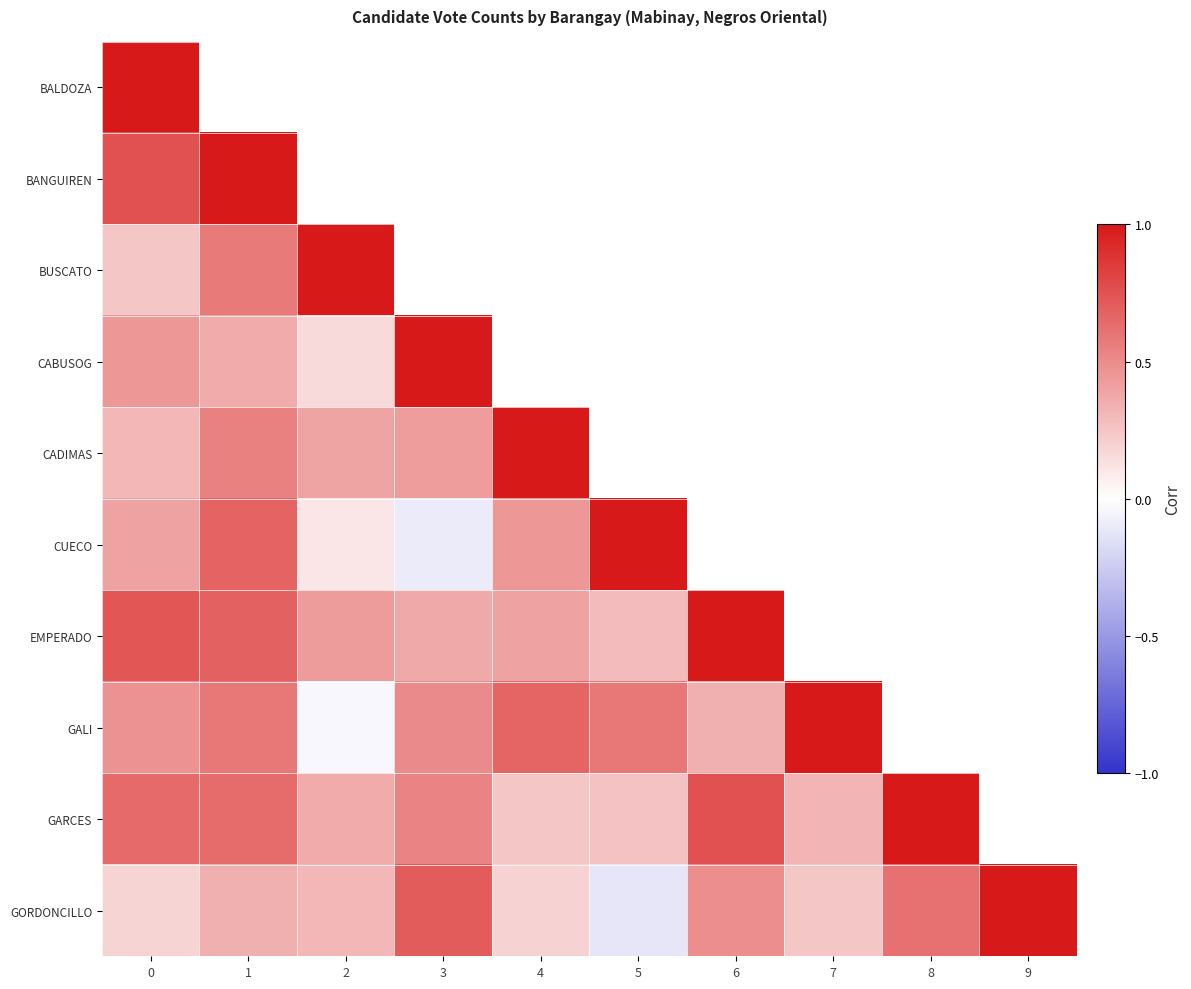

Which series has the widest spread of values?

CUECO